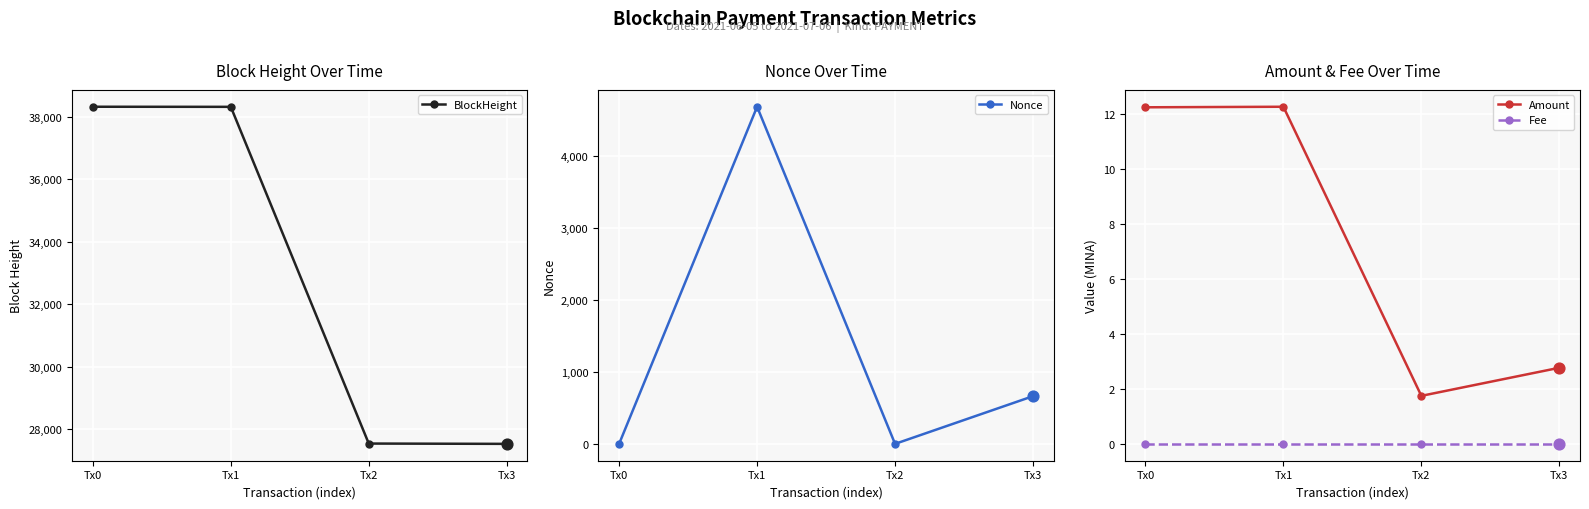

At which category is the sum across all series the highest?

Tx1